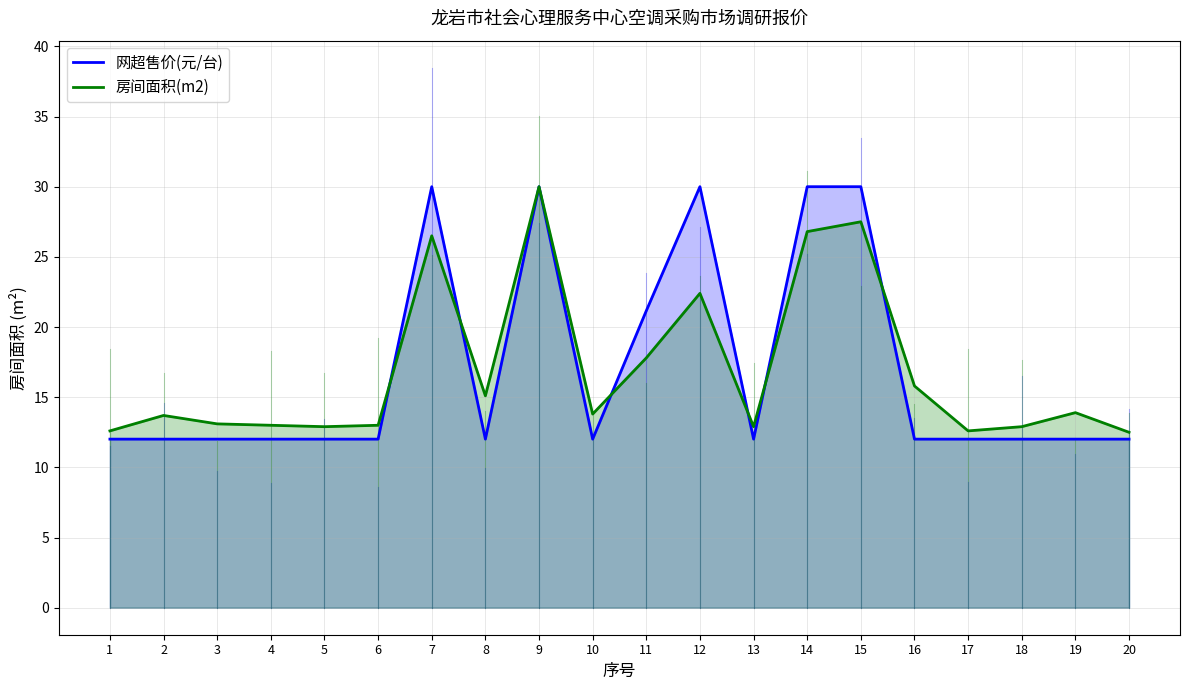

Between 1 and 13, which is larger?

1